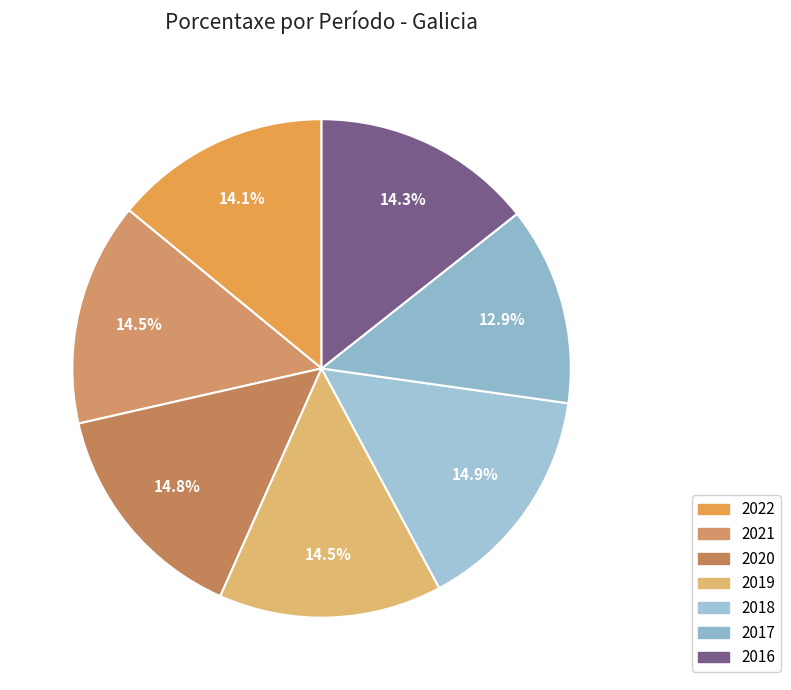

Is 2017 the majority of the pie?

No